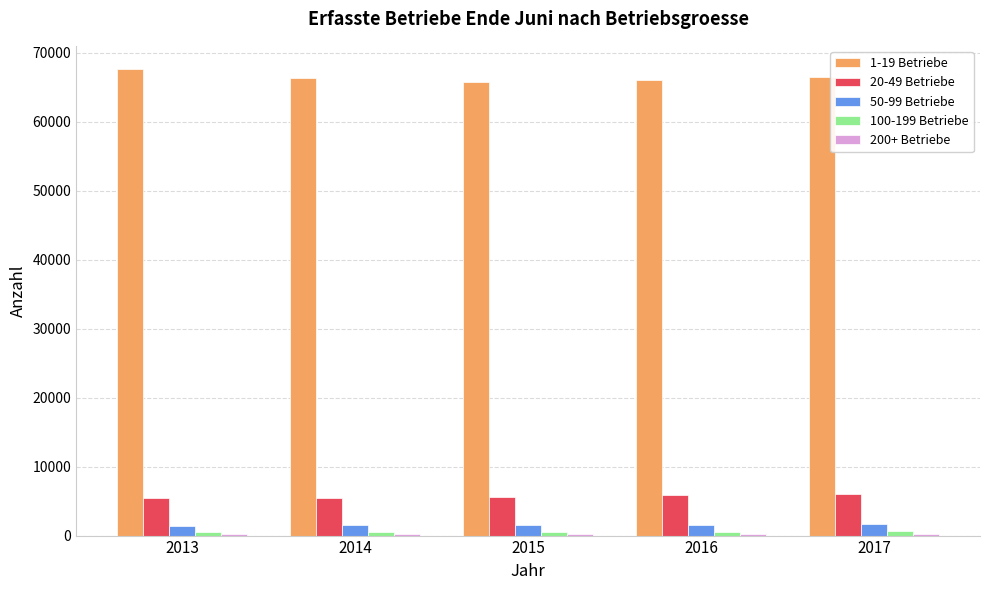

The value of 50-99 Betriebe at 2017 is 1607. True or false?

True